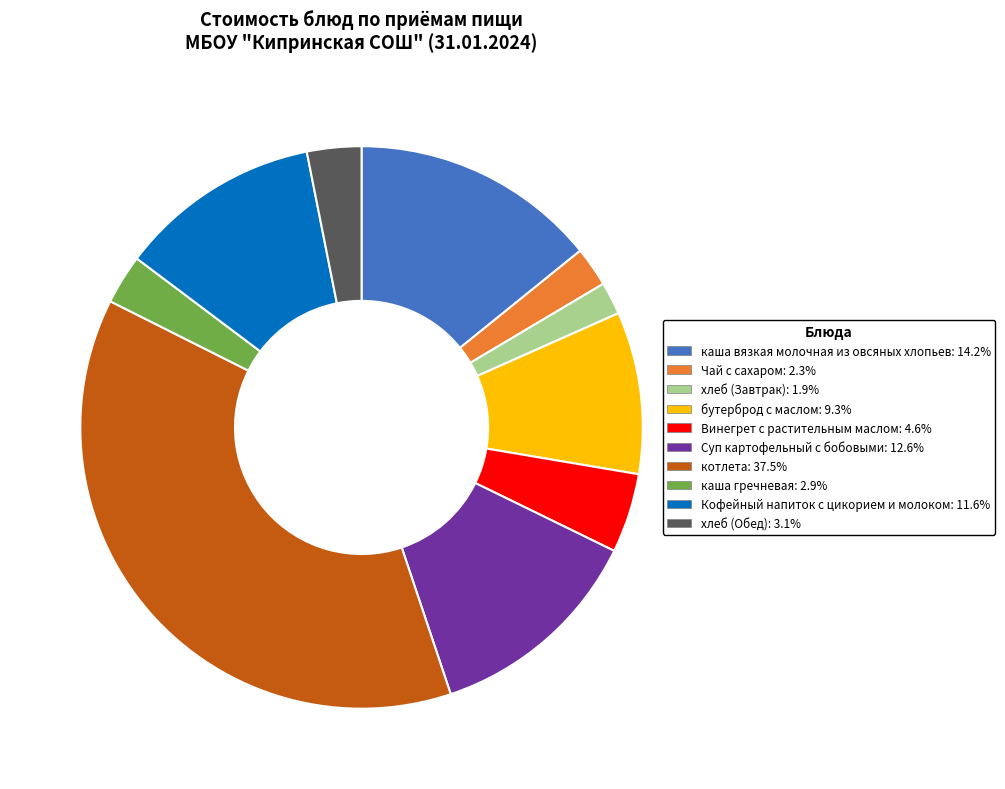

Is there any slice that represents more than half of the pie?

No